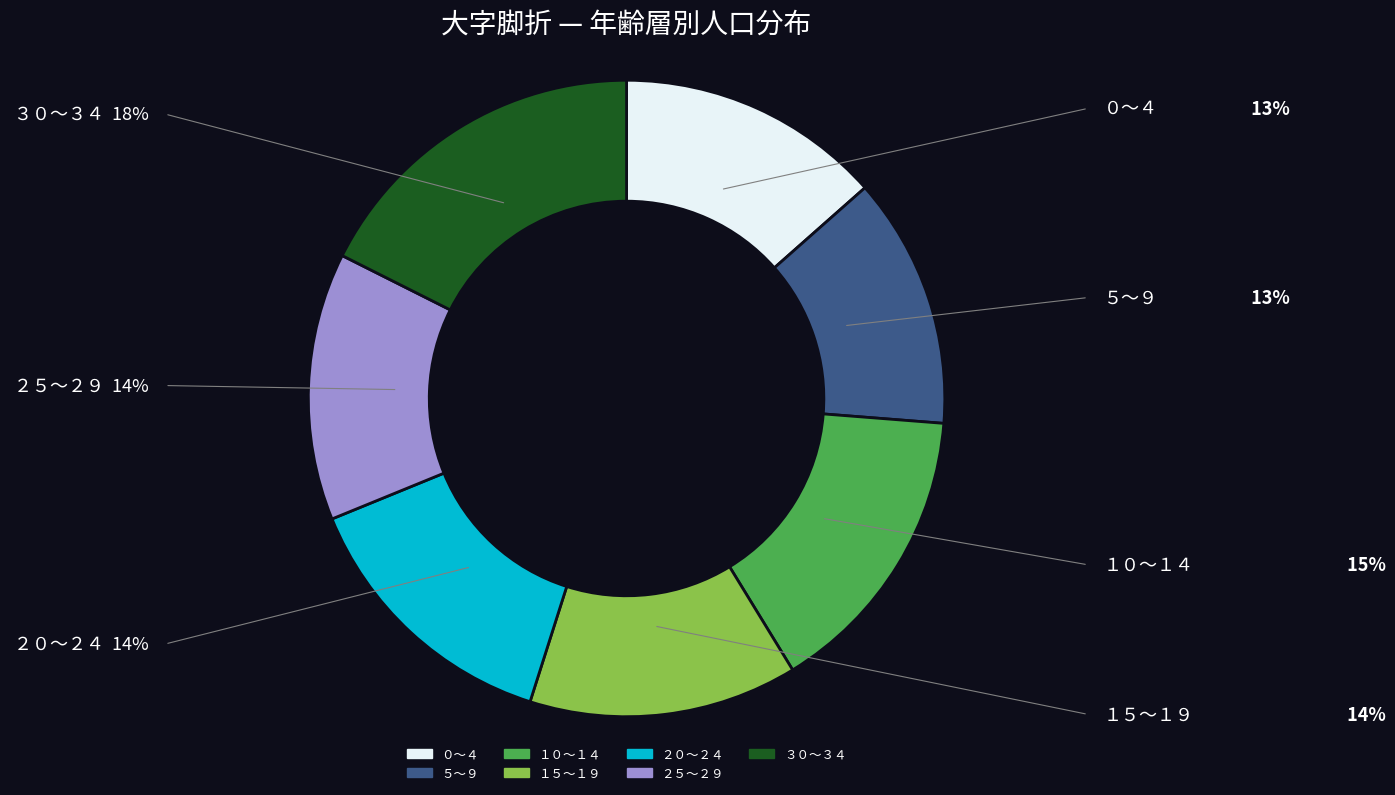

True or false: ０～４ accounts for 5% of the total.

False